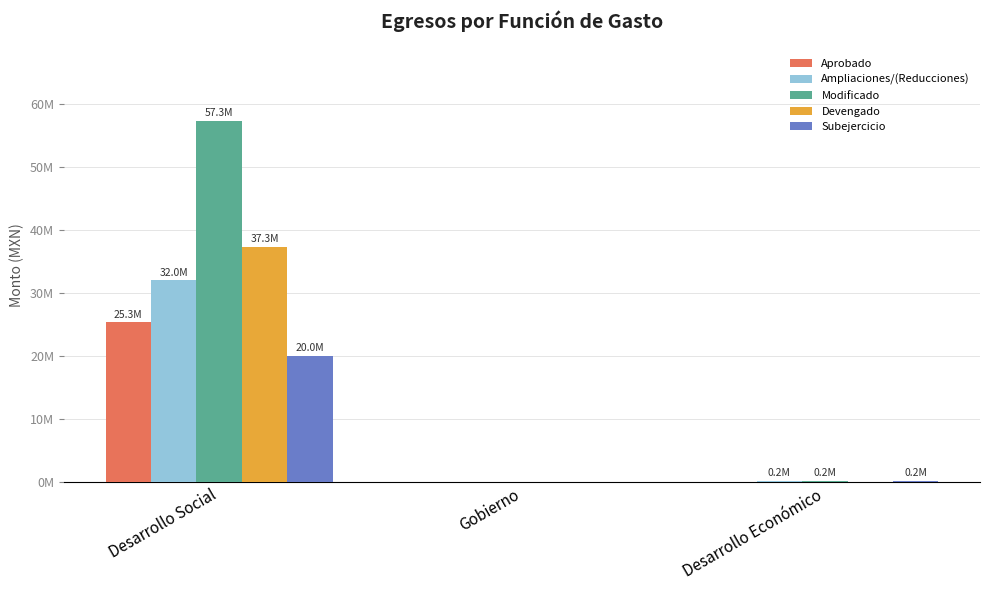

What are all the series names shown in the legend?

Aprobado, Ampliaciones/(Reducciones), Modificado, Devengado, Subejercicio